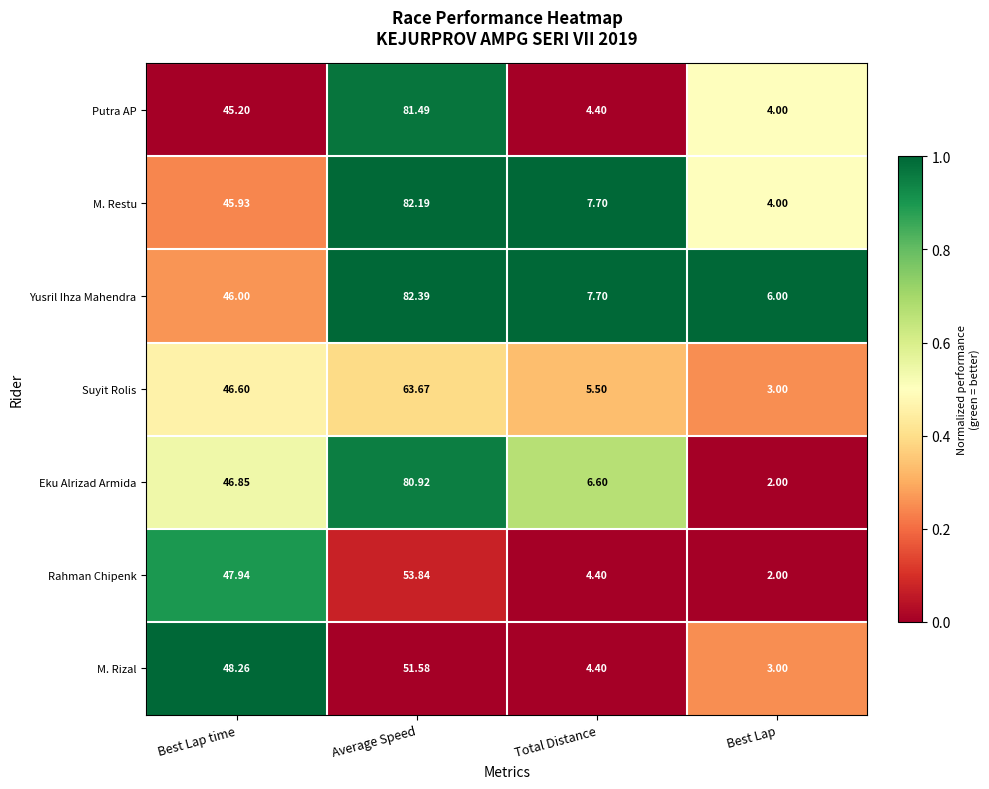

Which series has the largest total across all categories?

Yusril Ihza Mahendra